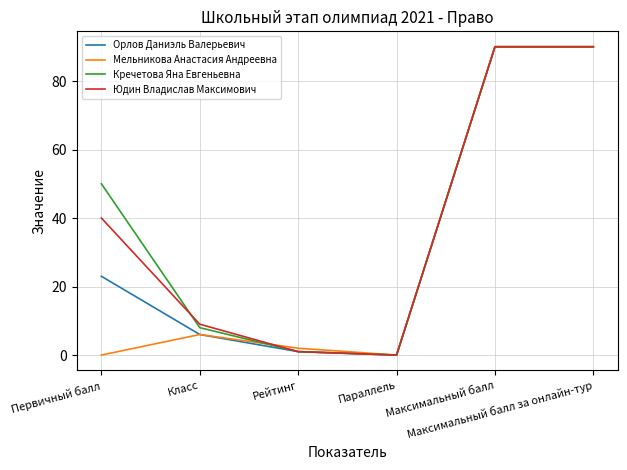

Rank the series by their average value, from lowest to highest.

Мельникова Анастасия Андреевна, Орлов Даниэль Валерьевич, Юдин Владислав Максимович, Кречетова Яна Евгеньевна